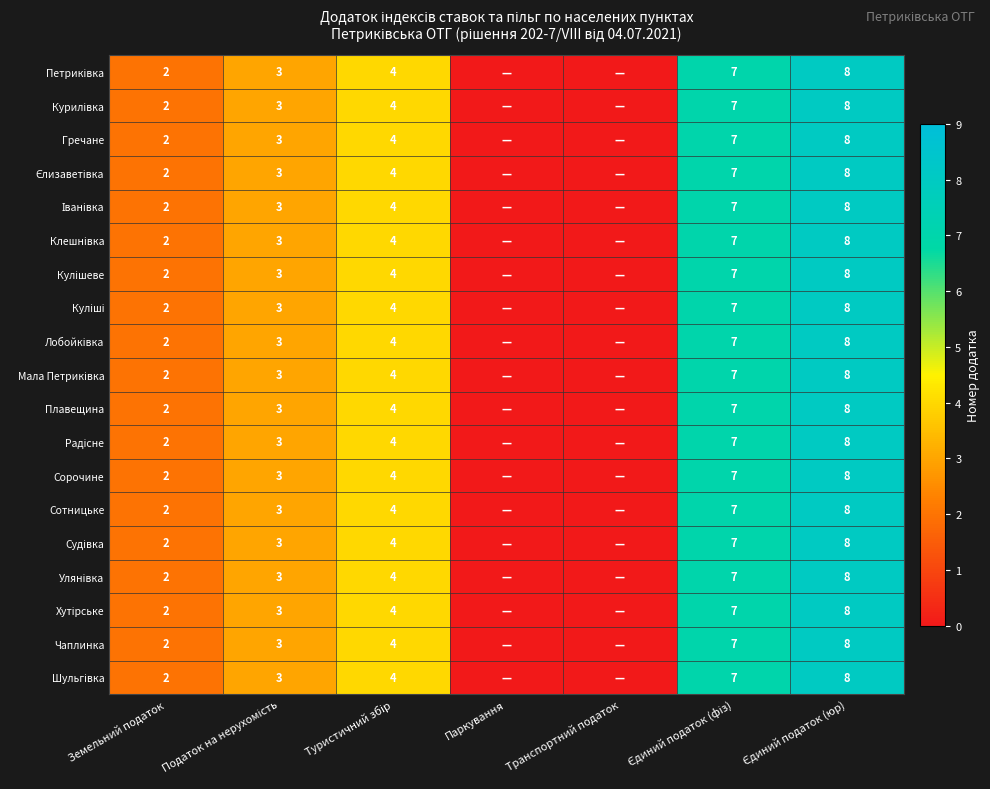

At which category is the sum across all series the highest?

Єдиний податок (юр)